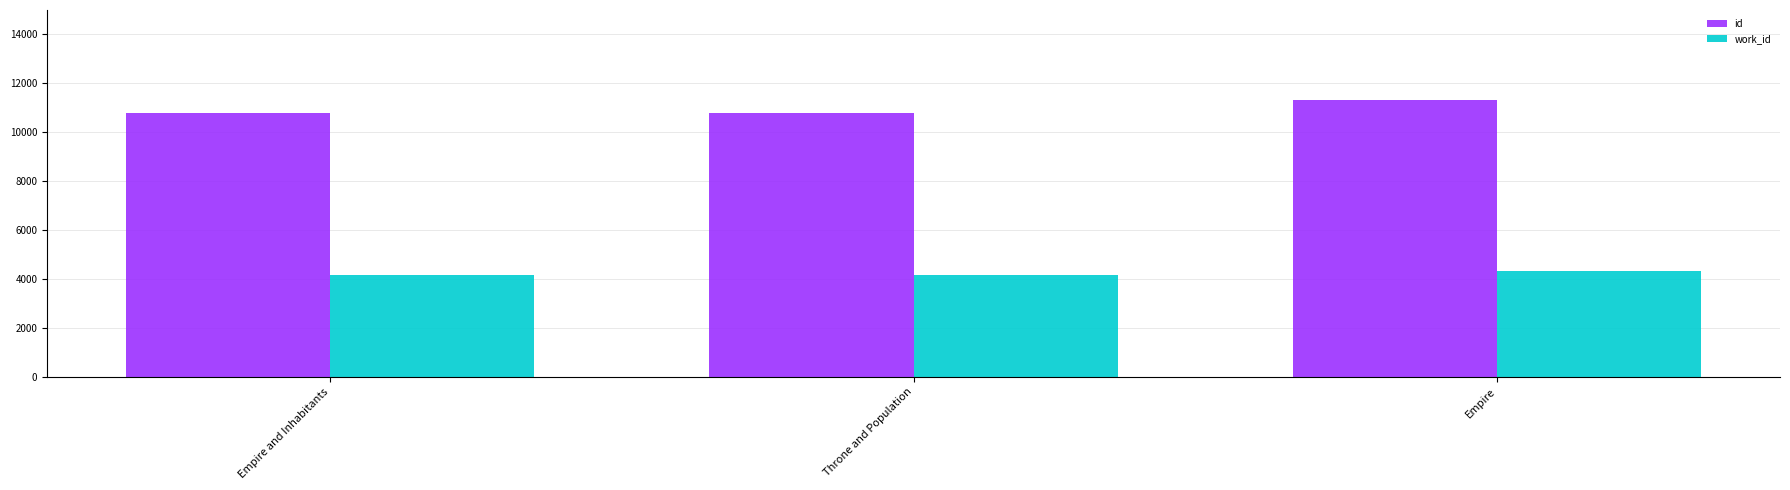

List the series in order of their peak value, highest first.

id, work_id